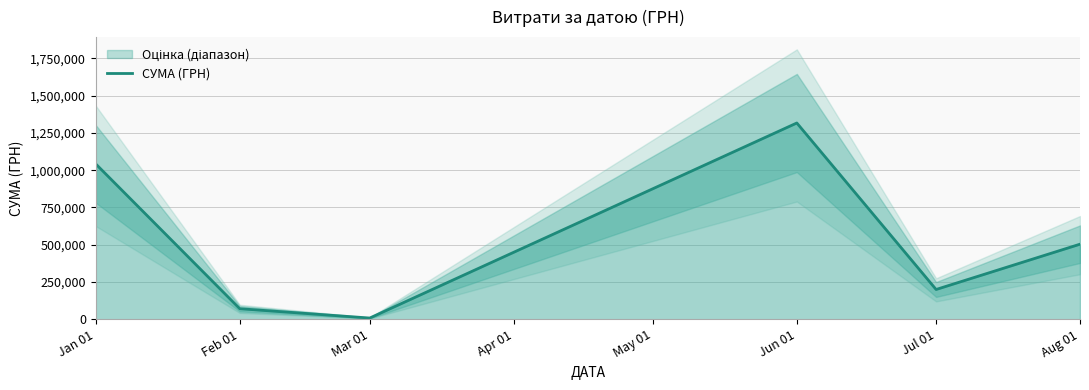

What is the maximum value for СУМА (ГРН)?

1316889.5